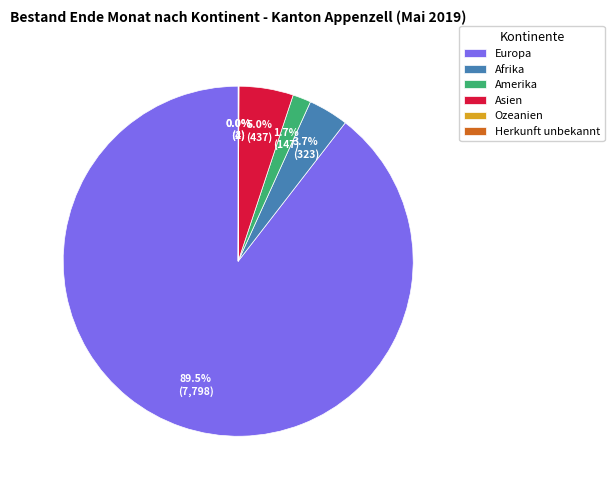

Between Afrika and Amerika, which is larger?

Afrika